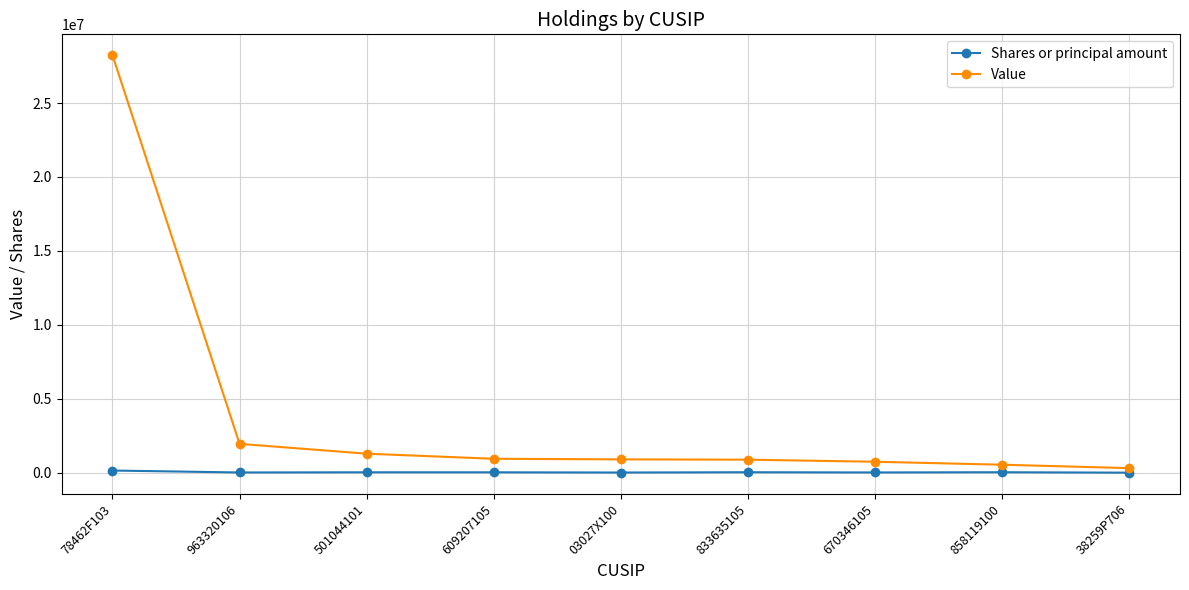

Rank the series by their average value, from lowest to highest.

Shares or principal amount, Value